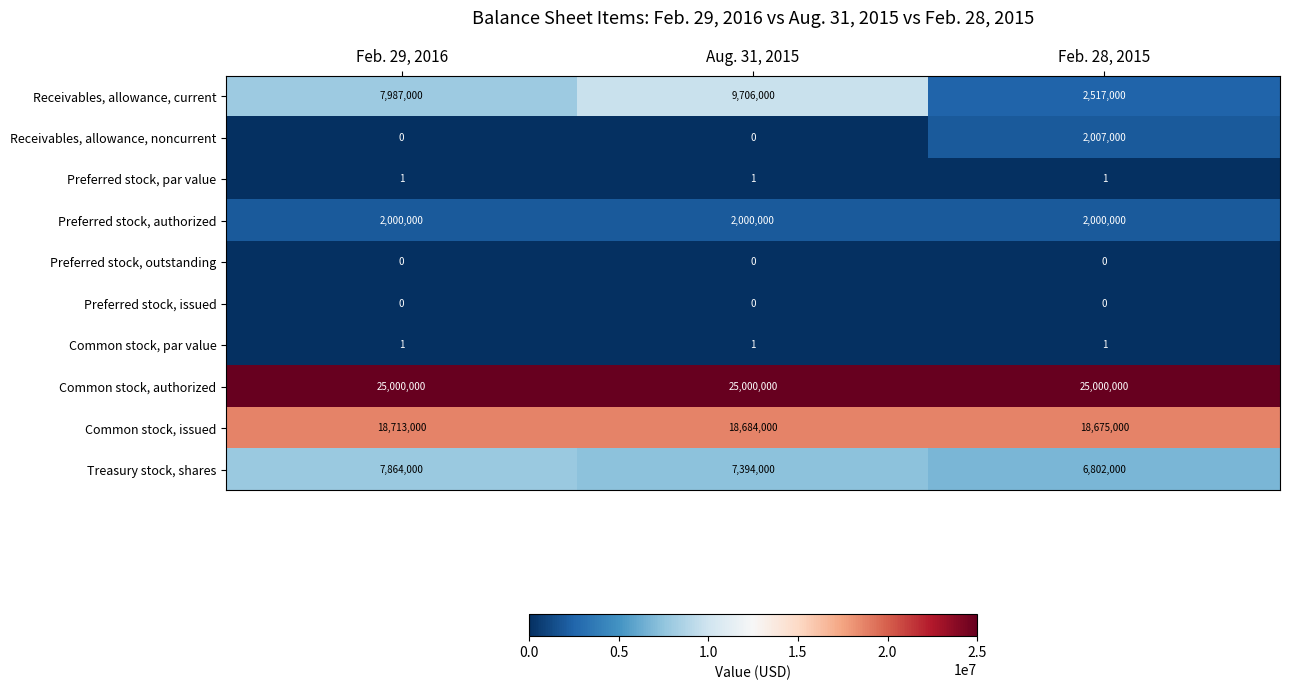

Which series has the largest total across all categories?

Common stock, authorized